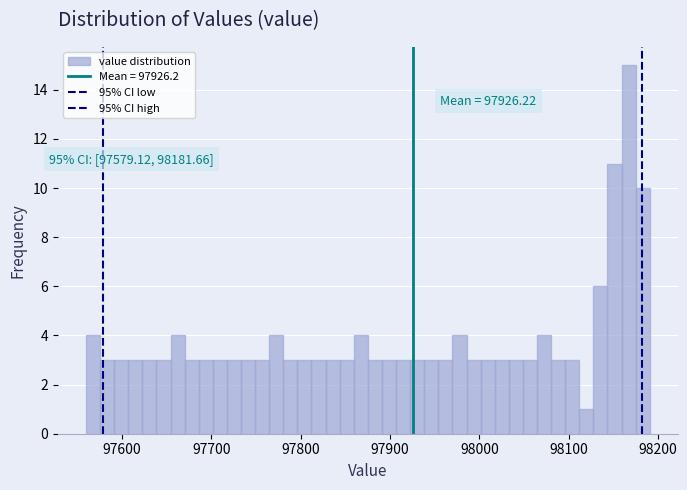

Around what value on the x-axis is the tallest bar? Give the approximate position of its centre, as read against the axis.

98170